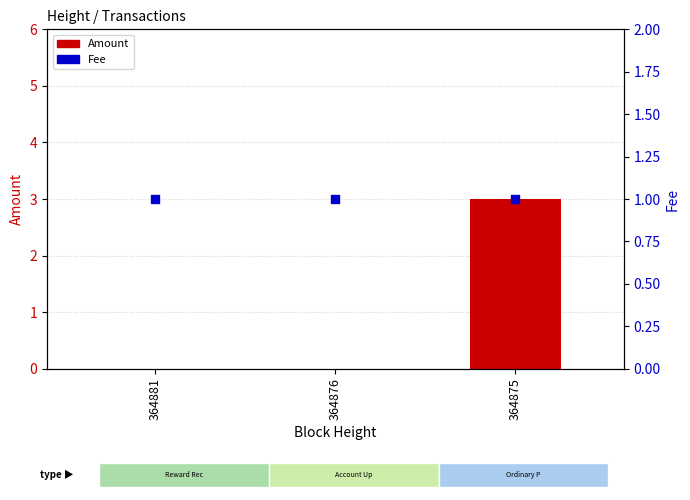

At which category is the sum across all series the highest?

364875